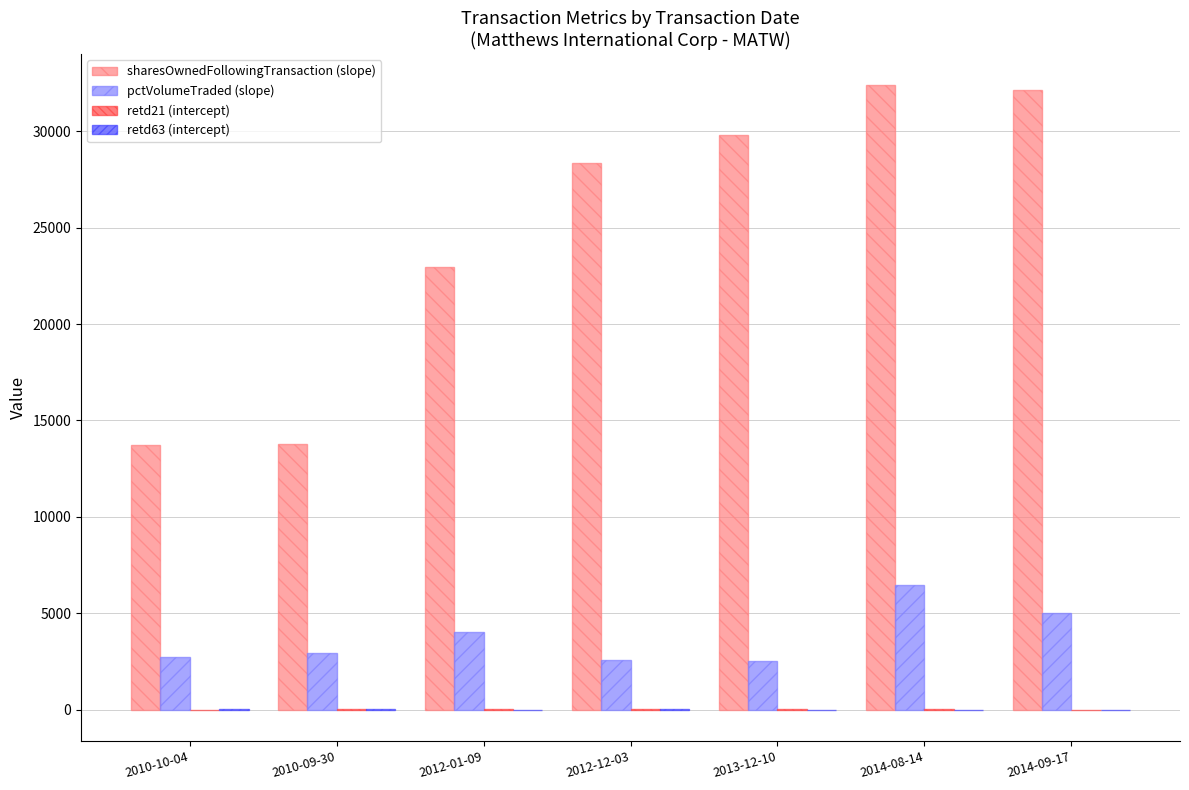

Which series changed the most between 2010-09-30 and 2013-12-10?

sharesOwnedFollowingTransaction (slope)